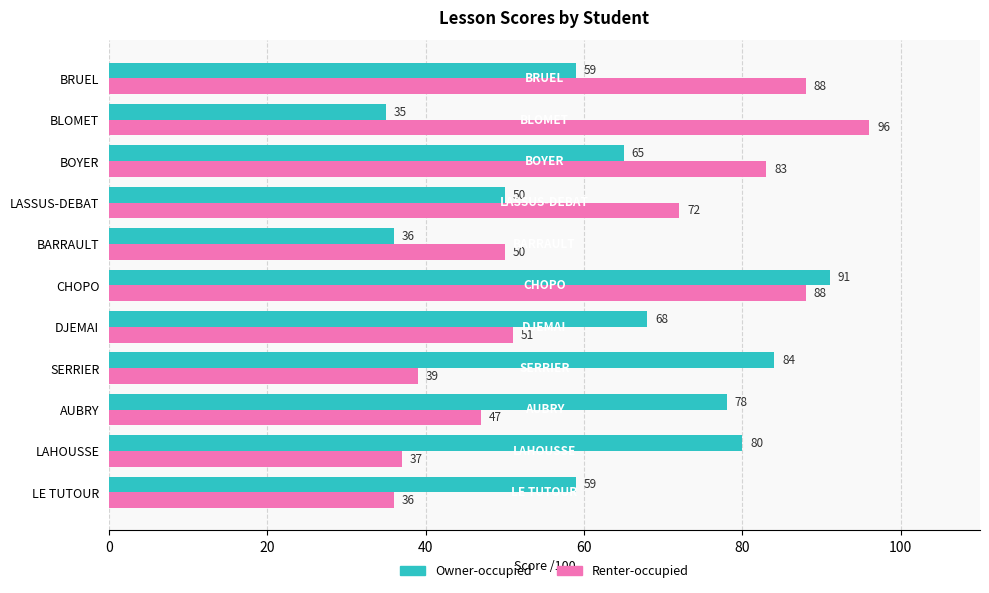

Which series has the widest spread of values?

Renter-occupied